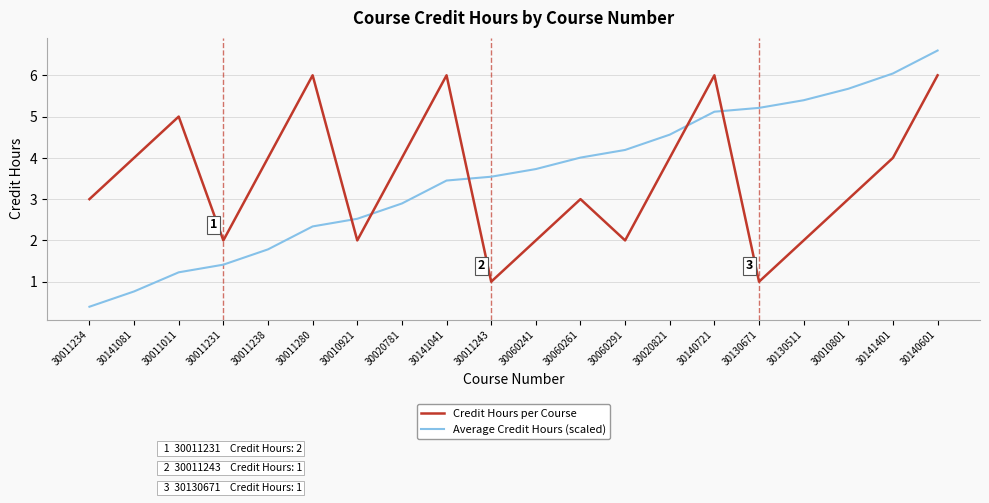

Count the number of data series in this chart.

2